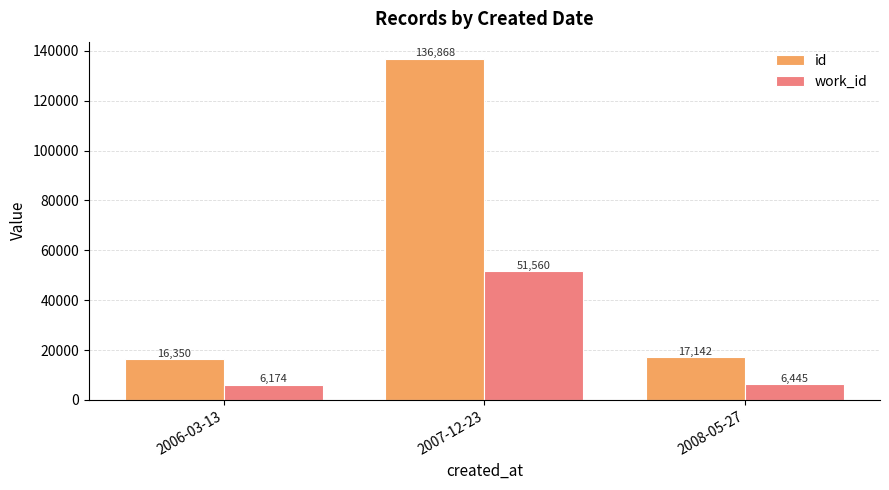

Reading left to right, extract all data points from this chart.

id: 2006-03-13=16350	2007-12-23=136868	2008-05-27=17142
work_id: 2006-03-13=6174	2007-12-23=51560	2008-05-27=6445